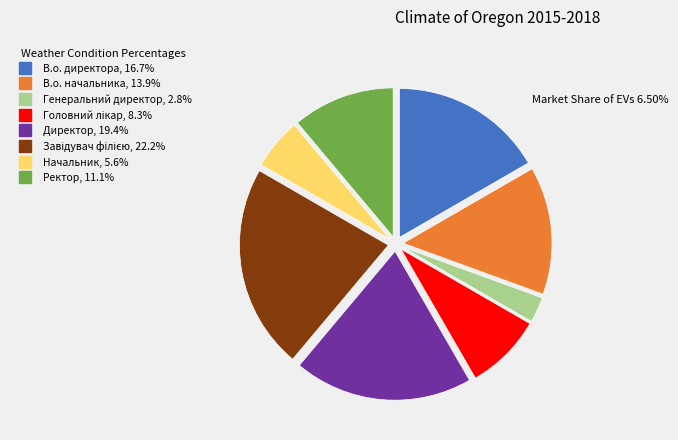

What is the ratio of the value at Начальник to the value at Генеральний директор?

2.0